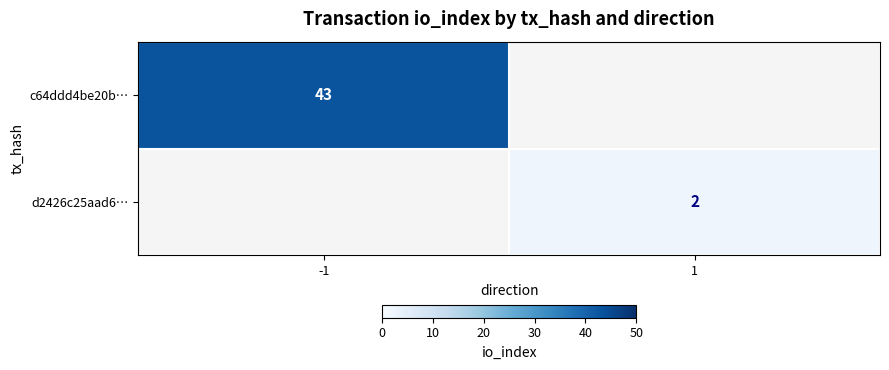

True or false: c64ddd4be20b… has a value of 43 at -1.

True